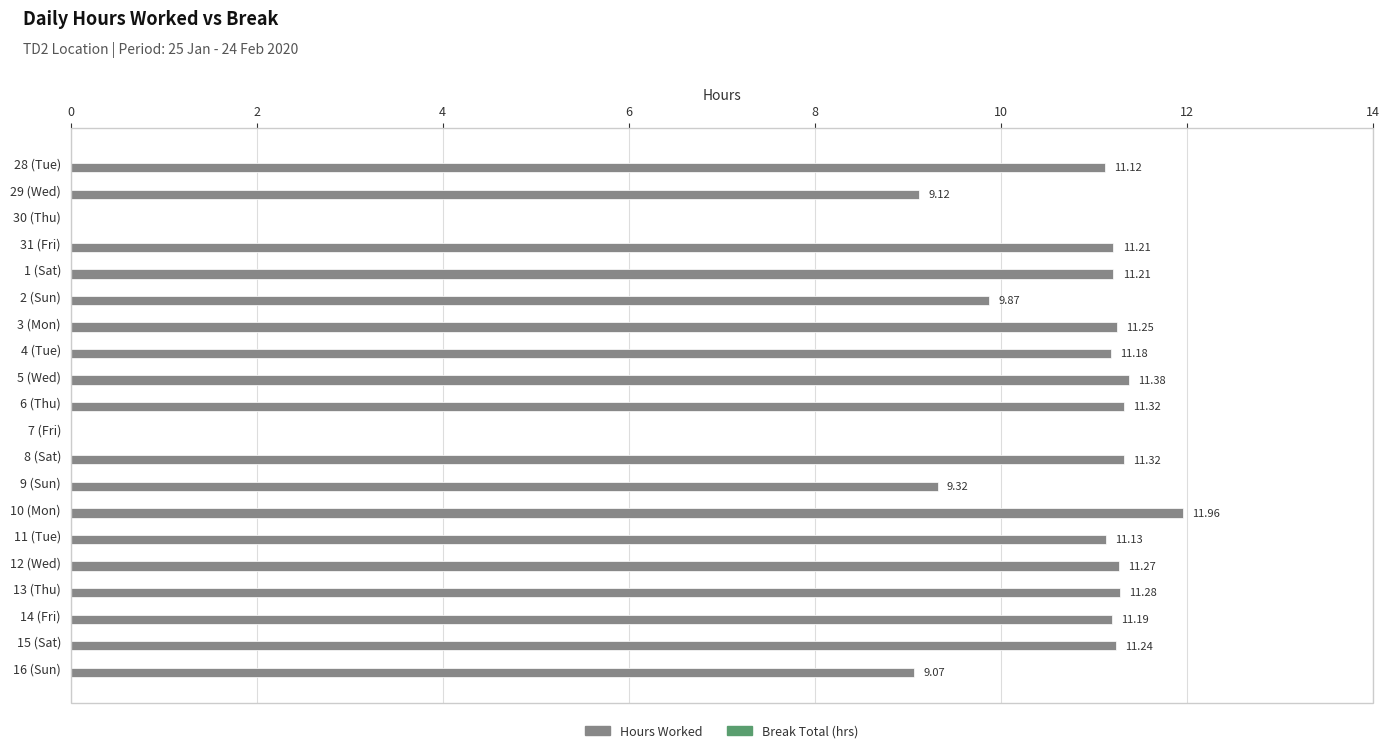

What is the change in value from 28 (Tue) to 5 (Wed)?

+0.3